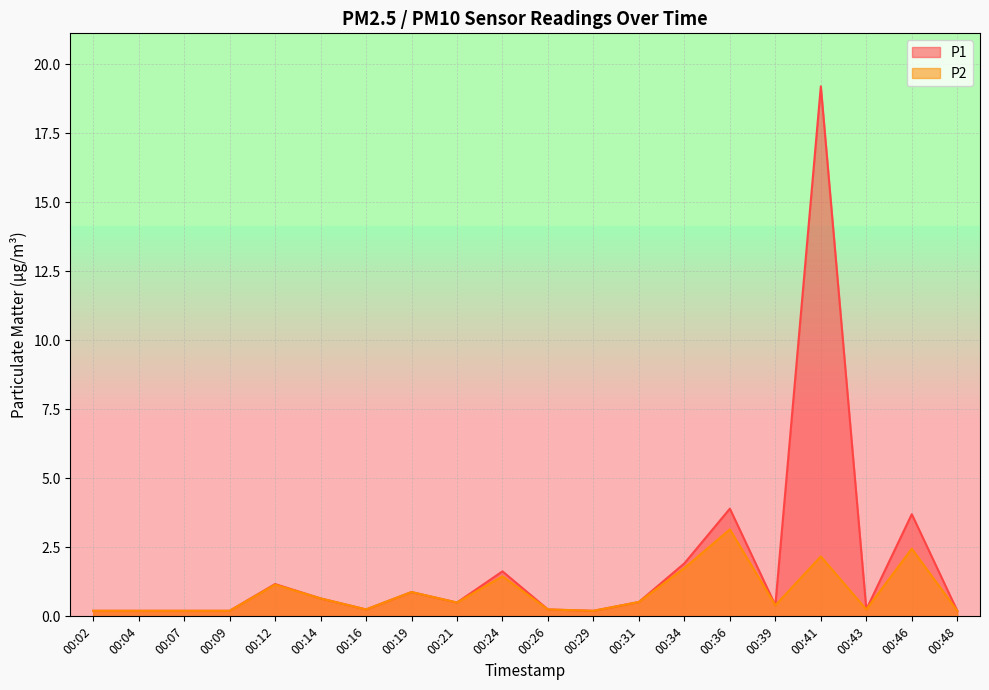

Reading left to right, what are all the values shown in this chart?

P1: 00:02=0.2	00:04=0.2	00:07=0.2	00:09=0.2	00:12=1.2	00:14=0.7	00:16=0.2	00:19=0.9	00:21=0.5	00:24=1.6	00:26=0.2	00:29=0.2	00:31=0.5	00:34=1.9	00:36=3.9	00:39=0.4	00:41=19.2	00:43=0.2	00:46=3.7	00:48=0.2
P2: 00:02=0.2	00:04=0.2	00:07=0.2	00:09=0.2	00:12=1.1	00:14=0.7	00:16=0.2	00:19=0.9	00:21=0.5	00:24=1.4	00:26=0.2	00:29=0.2	00:31=0.5	00:34=1.8	00:36=3.1	00:39=0.4	00:41=2.2	00:43=0.2	00:46=2.5	00:48=0.2